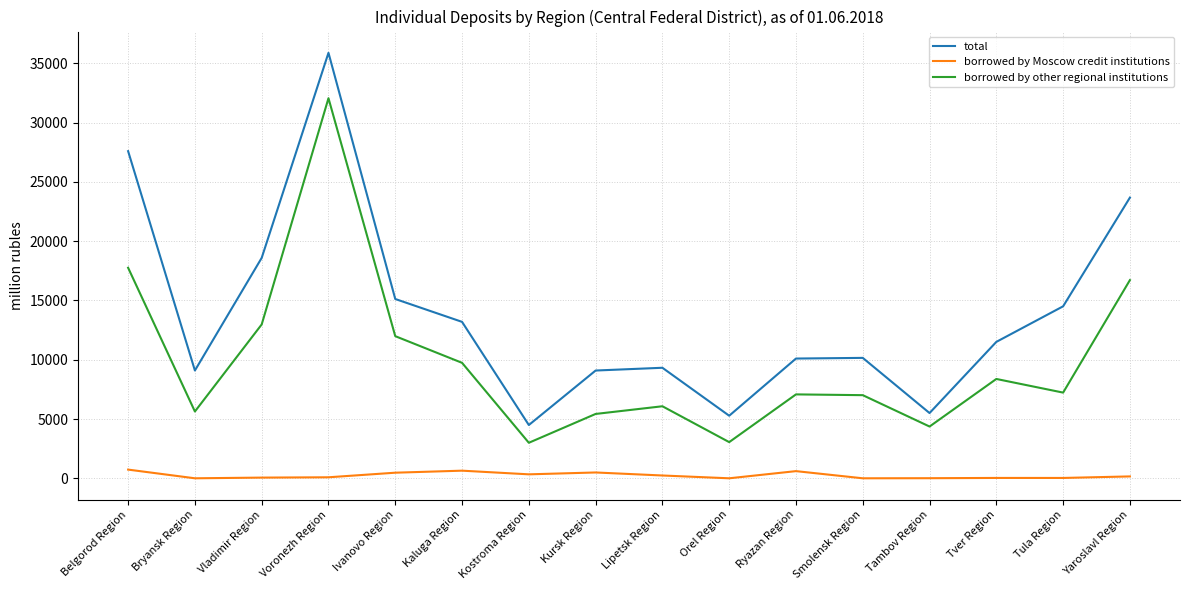

Which label corresponds to the largest value in the chart?

Voronezh Region